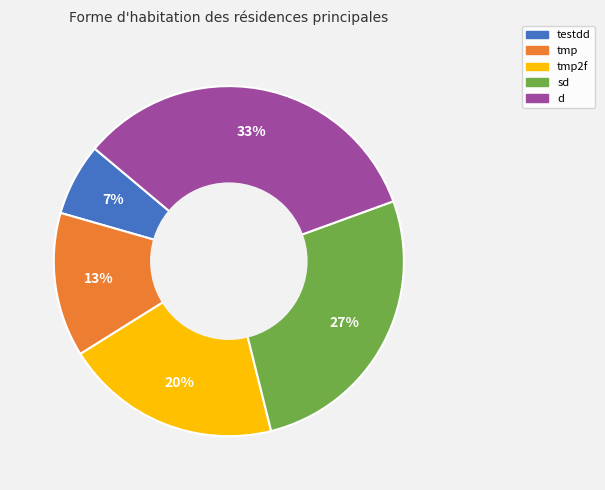

To the nearest percent, what is the average slice percentage?

20%